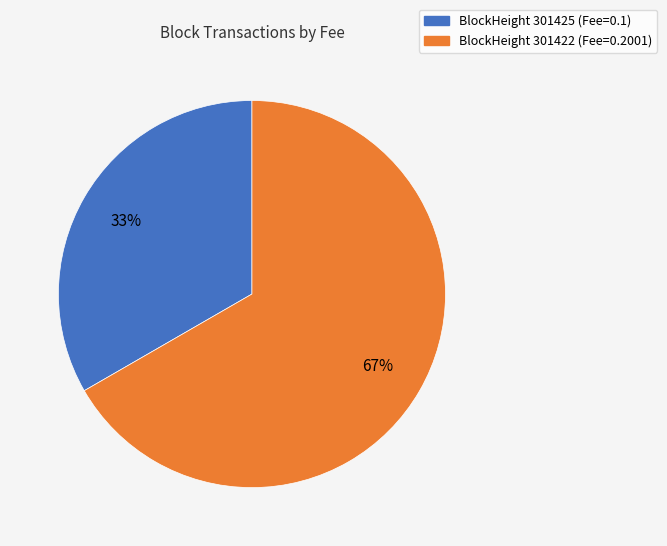

To the nearest percent, what is the average slice percentage?

50%